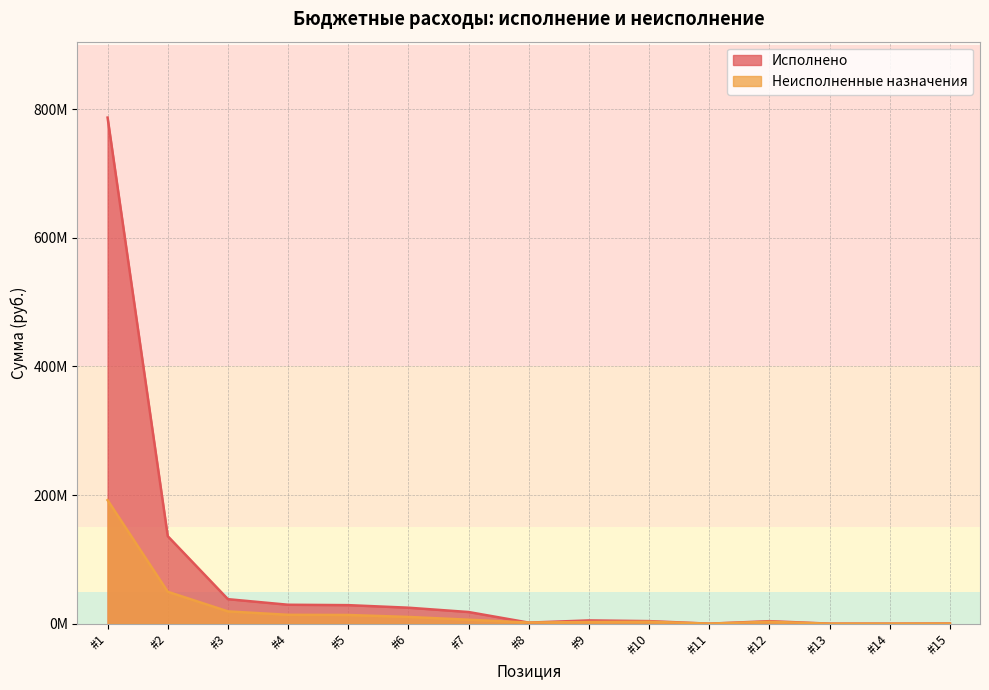

Rank the series at 200 from lowest to highest value.

Неисполненные назначения, Исполнено